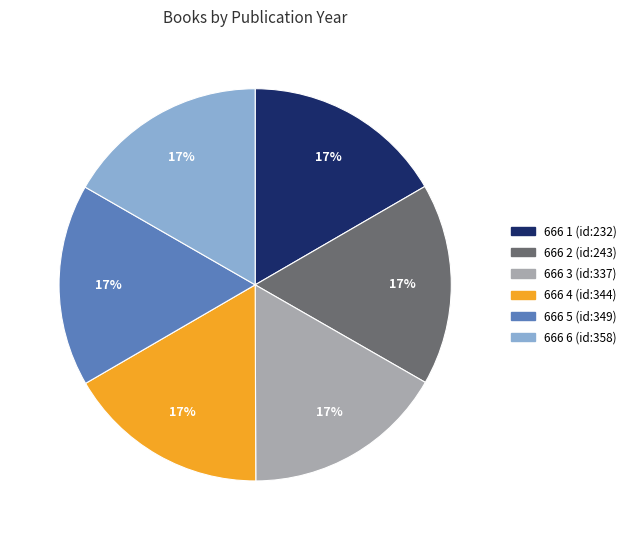

Count the number of slices in the pie.

6